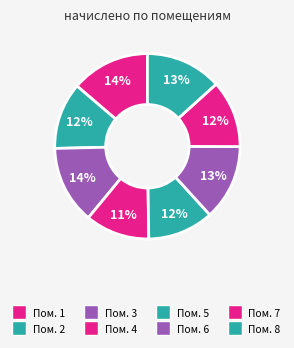

What is the smallest slice in the pie chart?

4